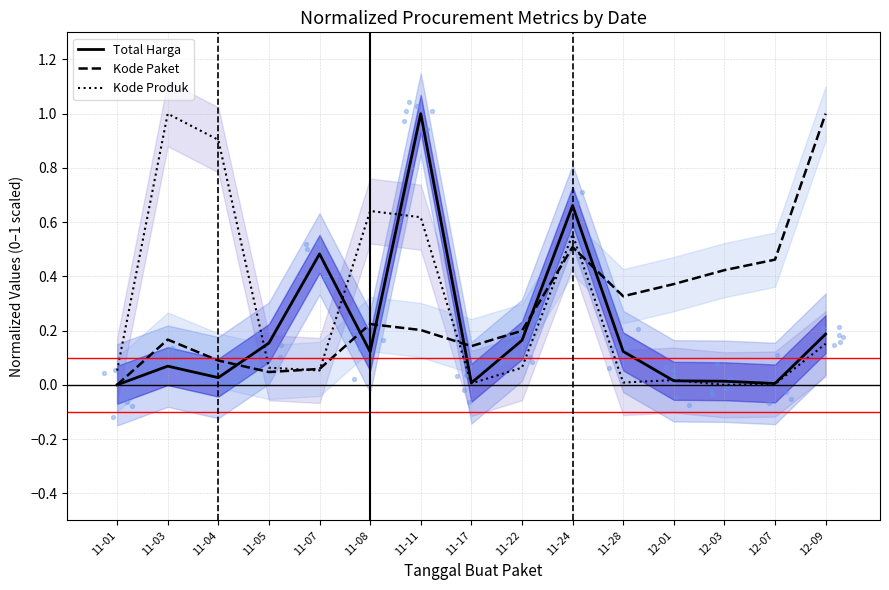

Which series reaches the maximum Y coordinate?

Total Harga